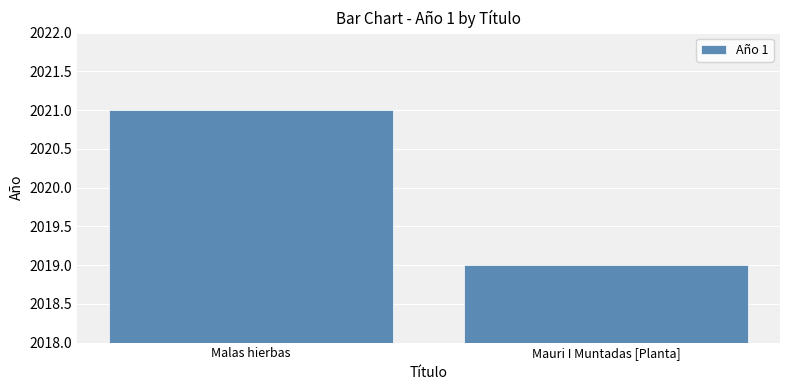

Count the values in the range 2019 to 2021.

2